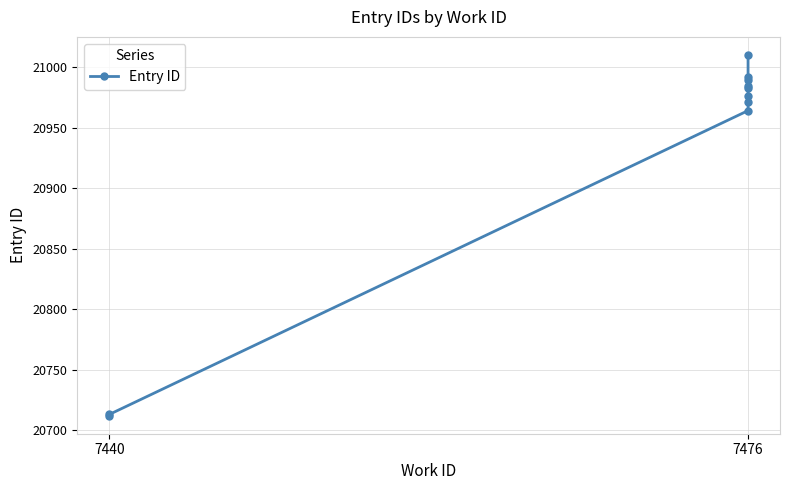

Reading right to left, extract all data points from this chart.

21010	20992	20989	20984	20983	20976	20971	20964	20713	20712